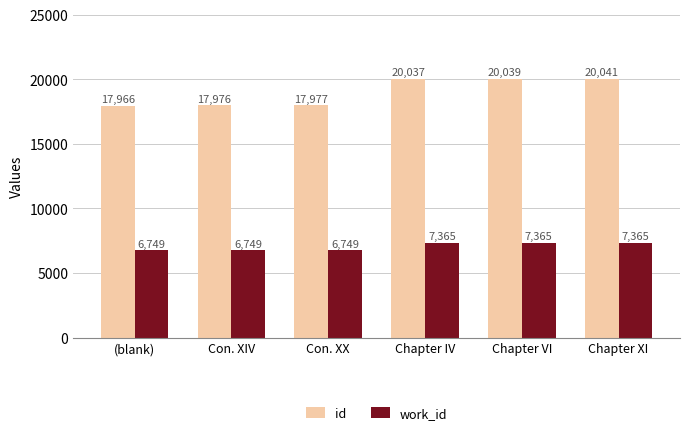

Reading left to right, what are all the values shown in this chart?

id: 17966	17976	17977	20037	20039	20041
work_id: 6749	6749	6749	7365	7365	7365